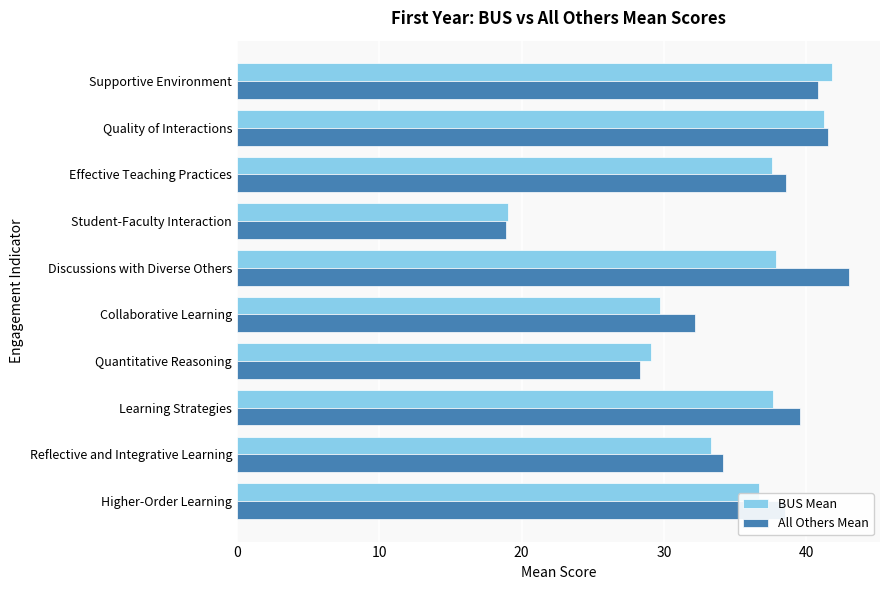

The value of BUS Mean at Student-Faculty Interaction is 19.0. True or false?

True